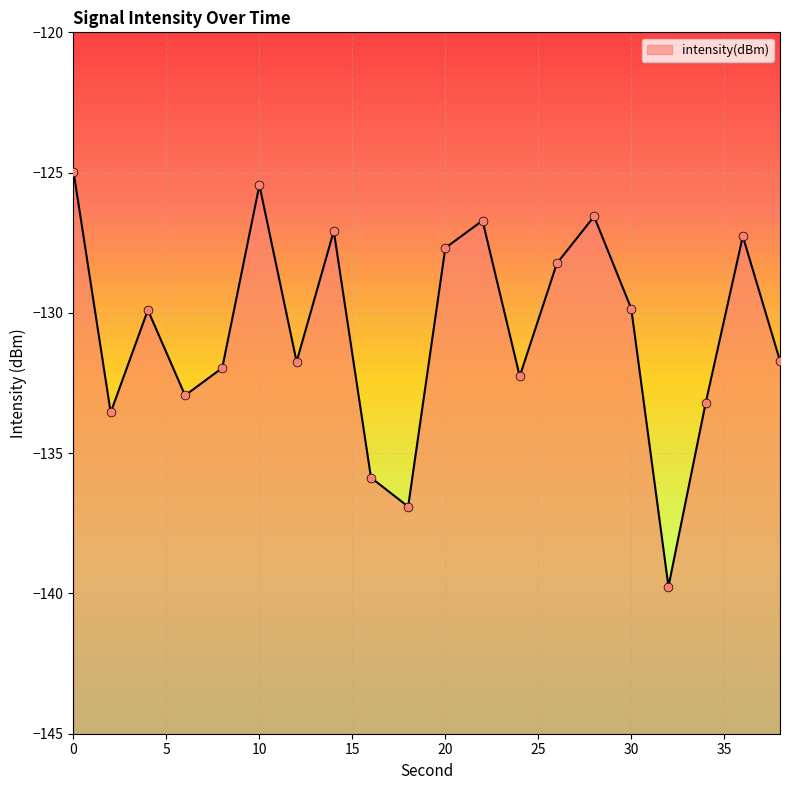

Which has a higher value, 28 or 32?

28